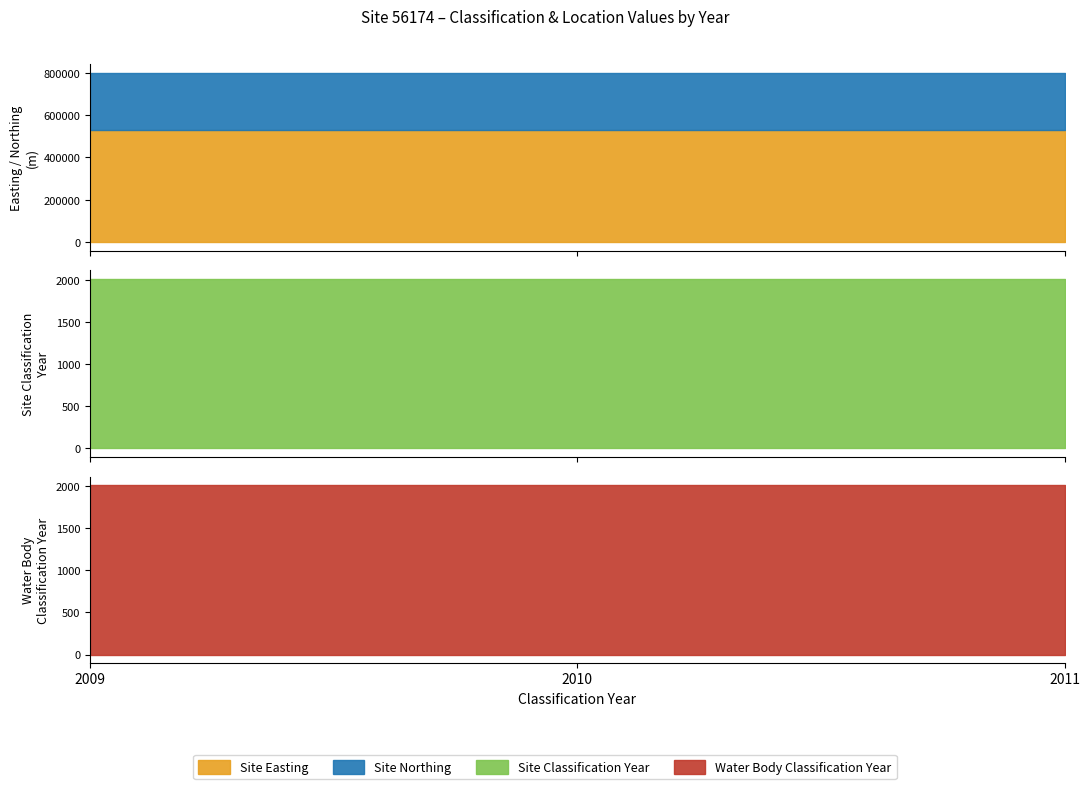

The Site Easting series shows 528247 at 2009. True or false?

True